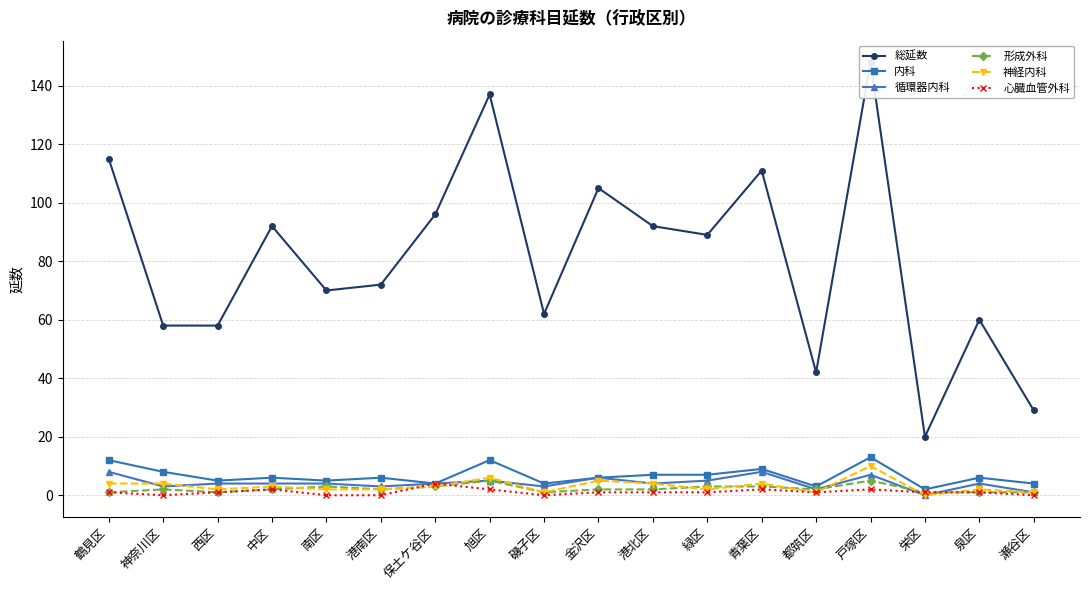

The value of 循環器内科 at 青葉区 is 8. True or false?

True